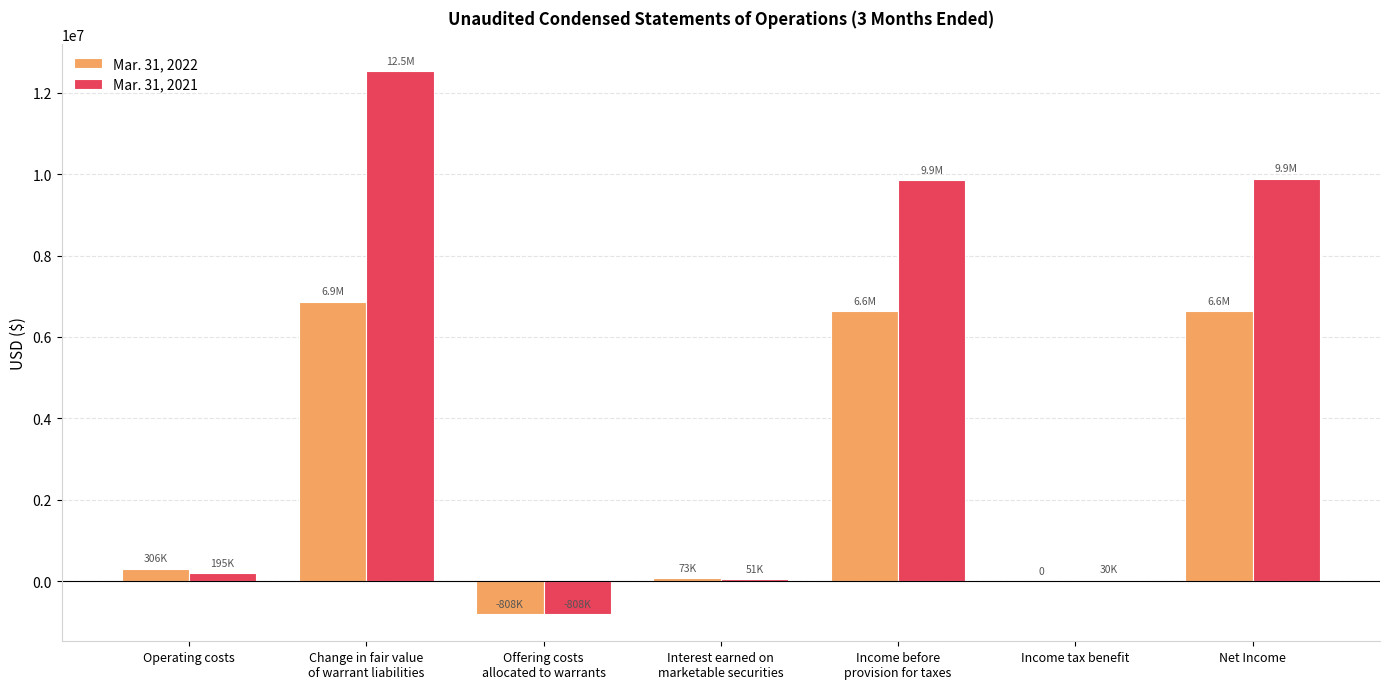

Which series has the largest total across all categories?

Mar. 31, 2021